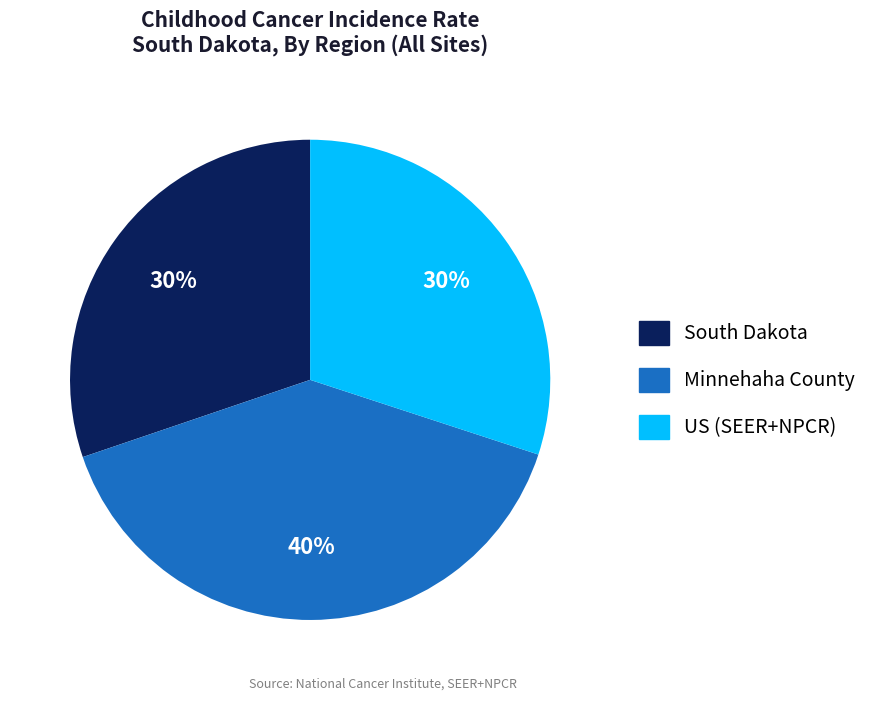

How many segments does this pie chart have?

3